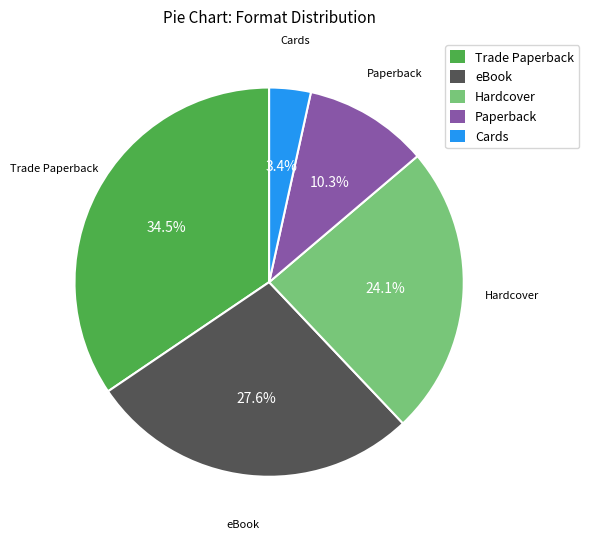

What percentage is NOT represented by Hardcover?

75.9%